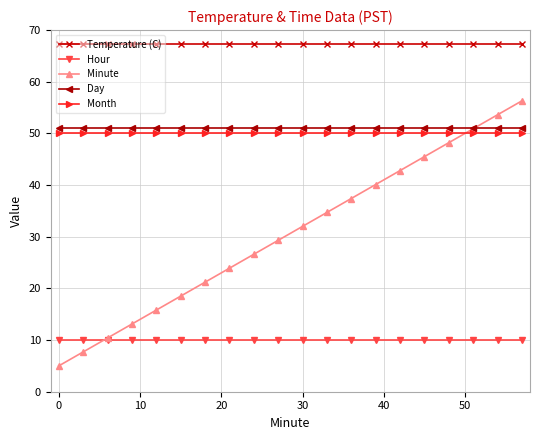

True or false: Month and Day cross at least once.

False